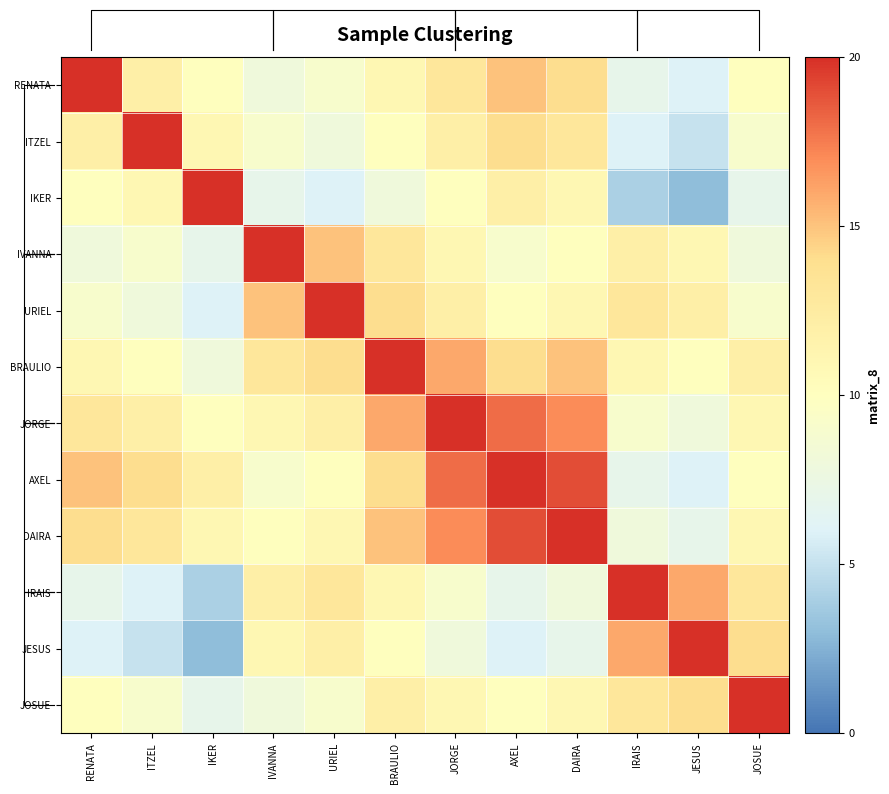

At which category is the sum across all series the highest?

JORGE